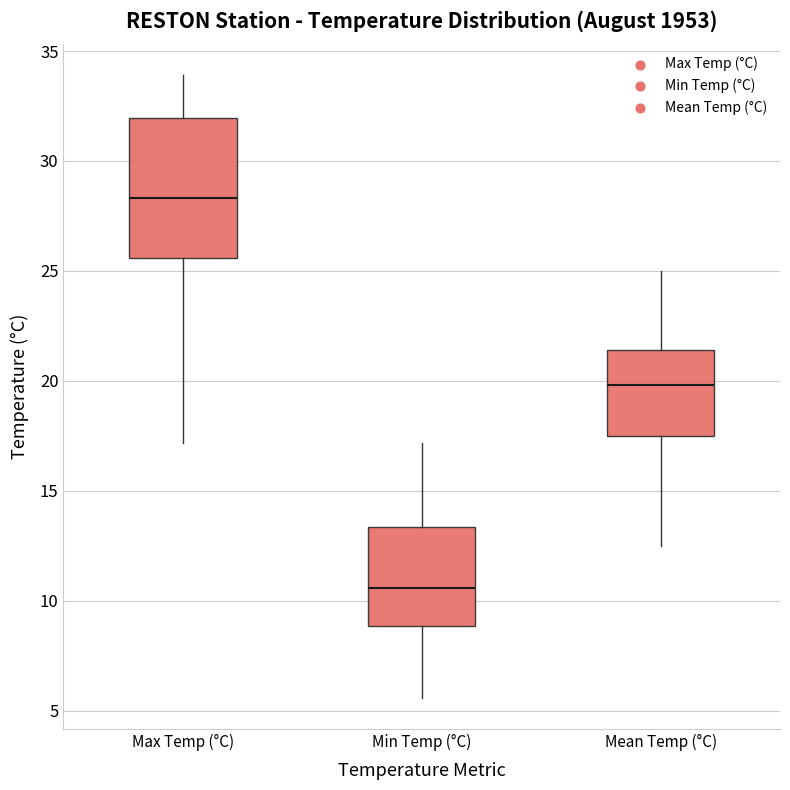

Which box is the tallest, from its lower edge to its upper edge?

Max Temp (°C)